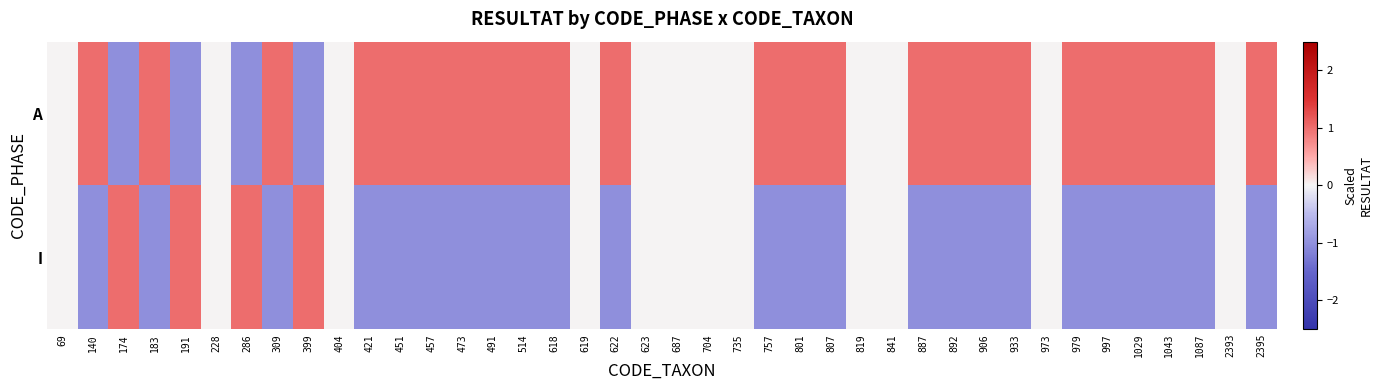

Which label corresponds to the largest value in the chart?

140